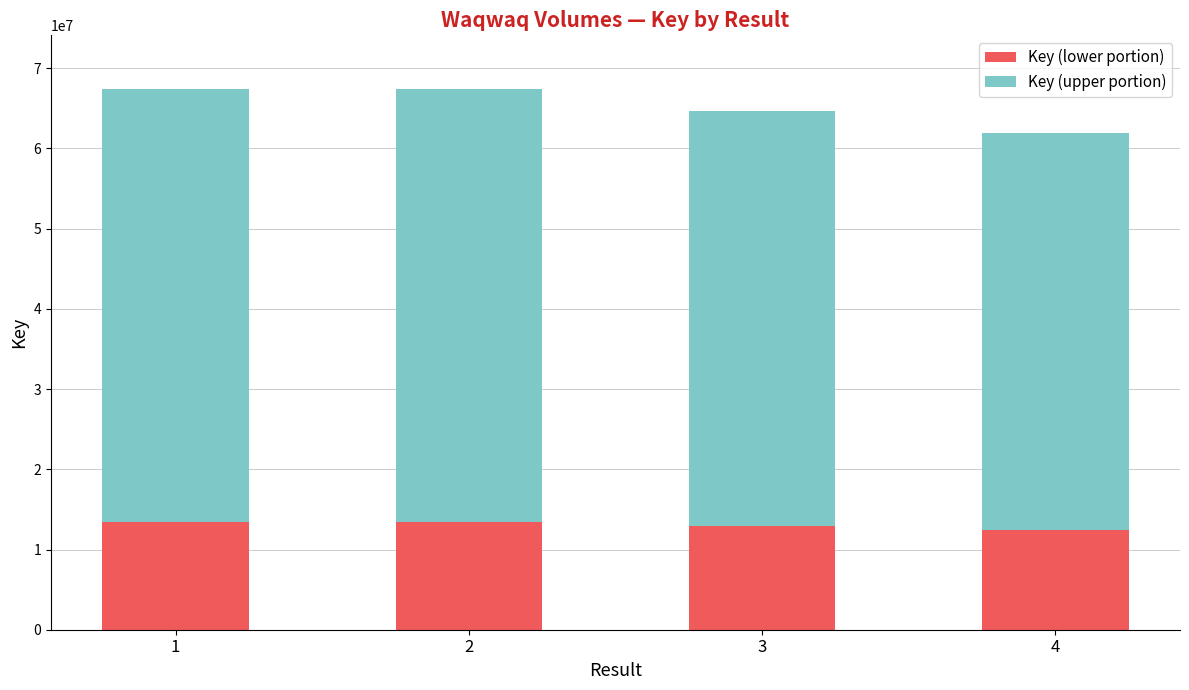

What is the minimum value for Key (lower portion)?

12396552